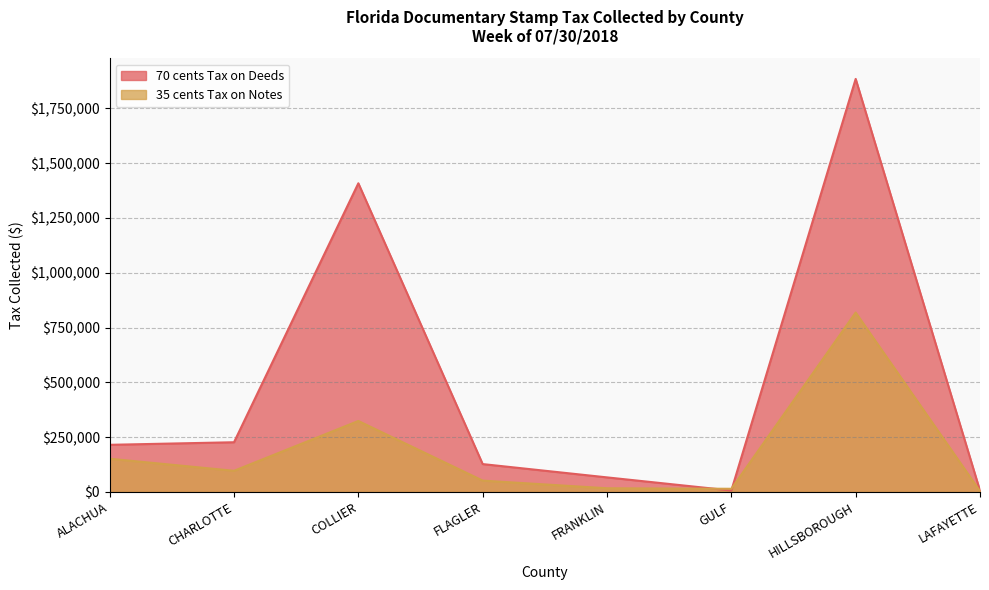

How many lines are shown in the chart?

2